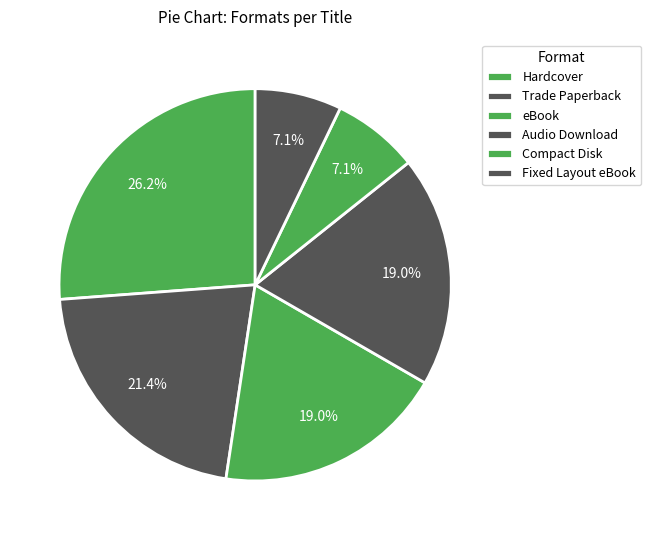

Count the number of slices in the pie.

6